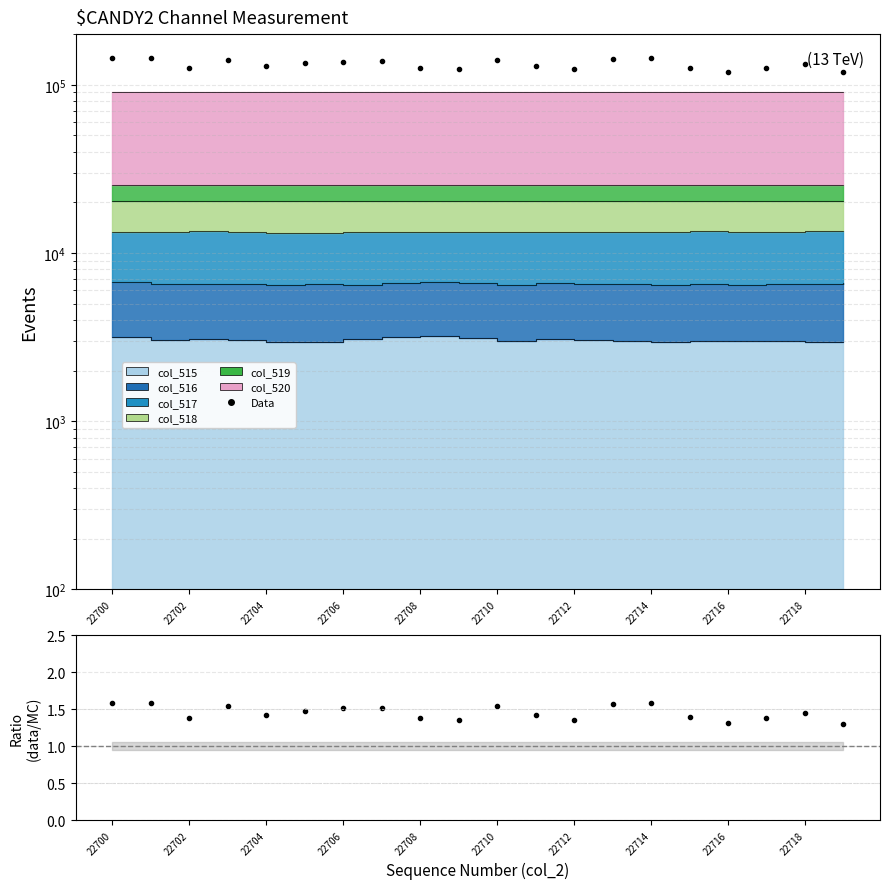

At how many categories does at least one series exceed 23283?

20